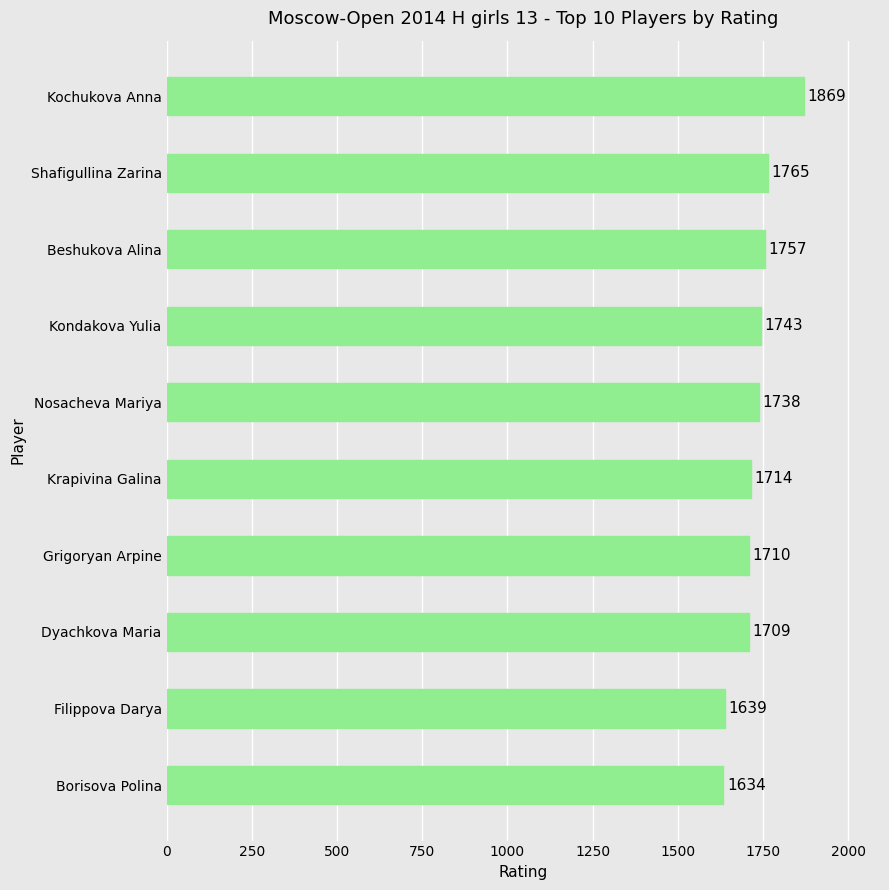

True or false: the data shows 1714 at Krapivina Galina.

True